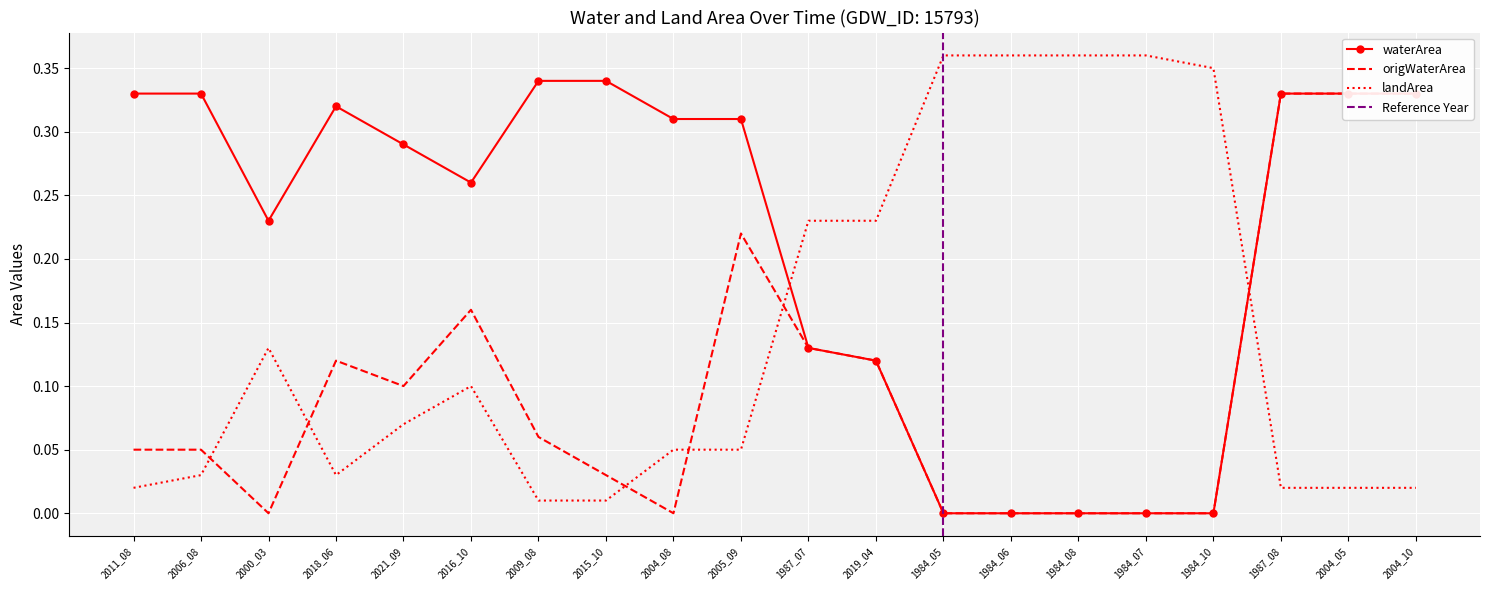

The landArea series shows 0.0 at 2011_08. True or false?

True